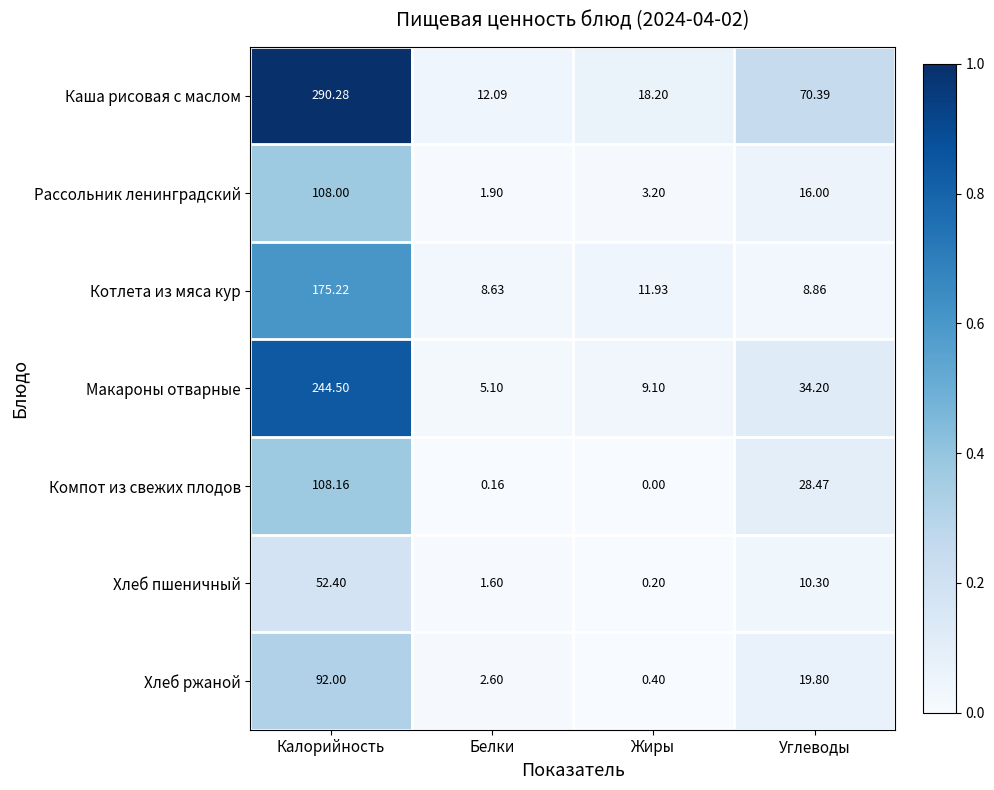

Which label corresponds to the largest value in the chart?

Калорийность